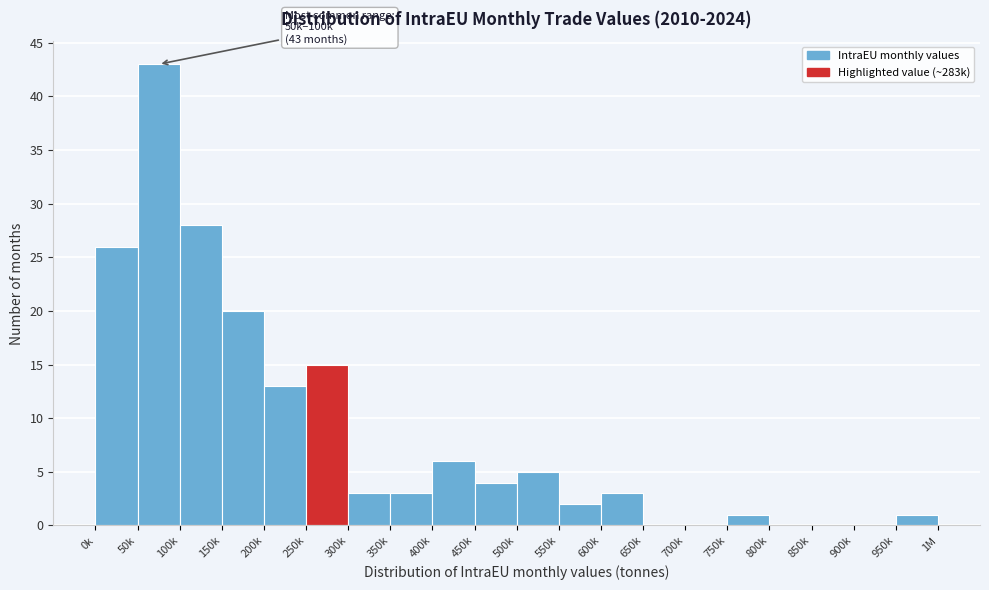

Reading left to right, transcribe all the data shown in this chart.

0k=26	50k=43	100k=28	150k=20	200k=13	250k=15	300k=3	350k=3	400k=6	450k=4	500k=5	550k=2	600k=3	650k=0	700k=0	750k=1	800k=0	850k=0	900k=0	950k=1